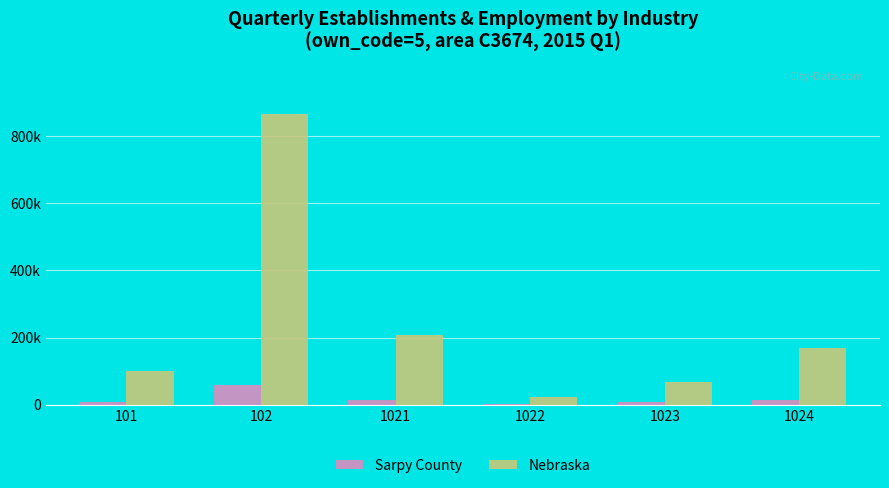

What is the value of the Sarpy County bar at the 3rd from the left?

14578